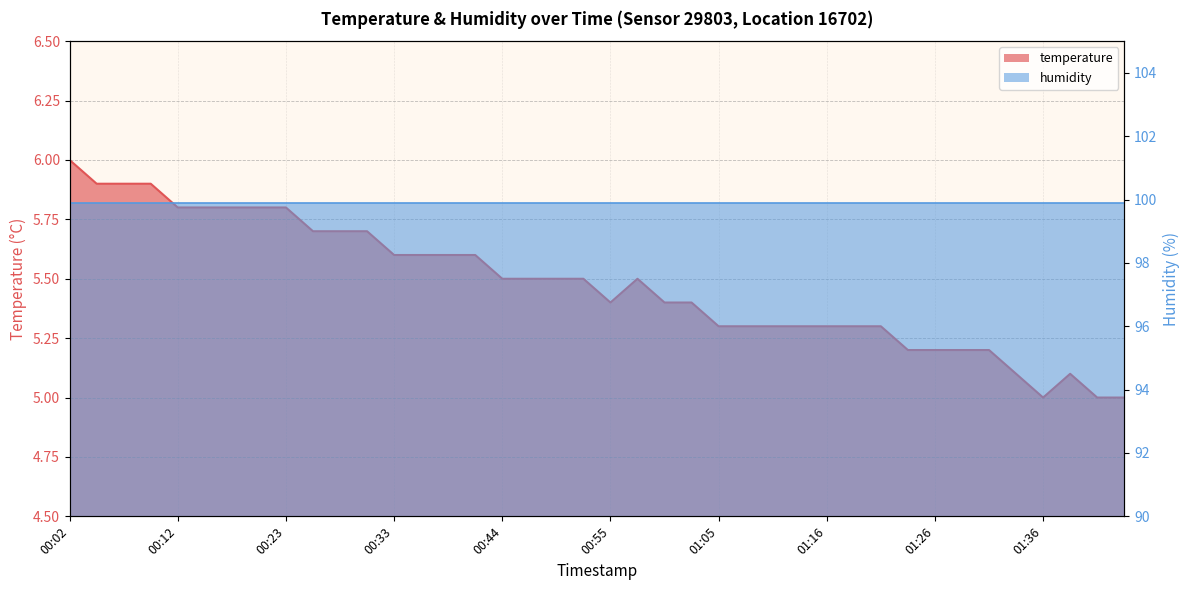

Is it true that the value at 01:36 is 5.0?

True